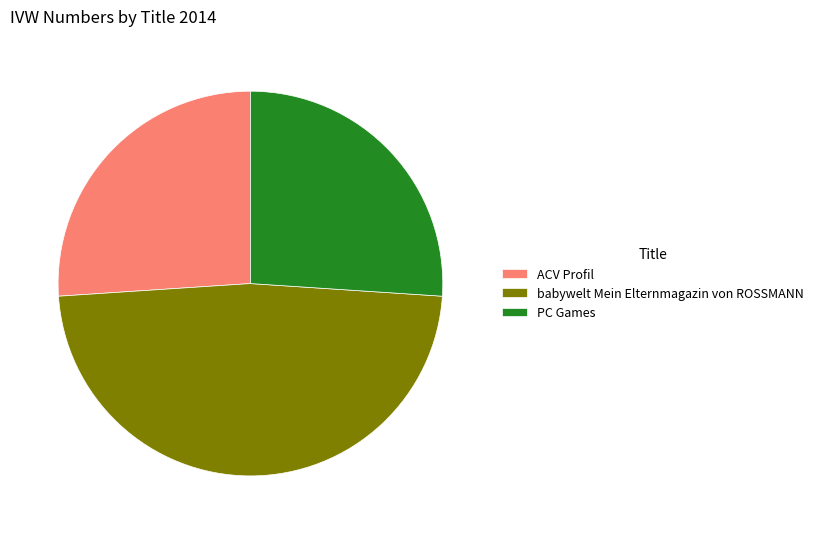

What is the largest slice in the pie chart?

babywelt Mein Elternmagazin von ROSSMANN